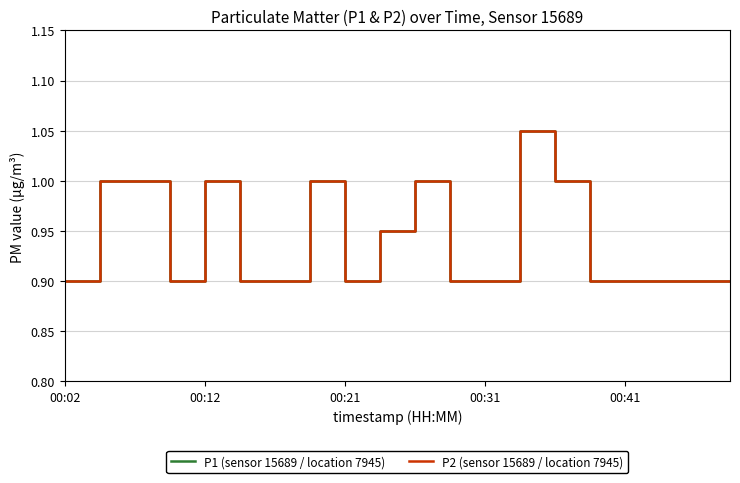

True or false: P1 (sensor 15689 / location 7945) and P2 (sensor 15689 / location 7945) intersect in this chart.

False